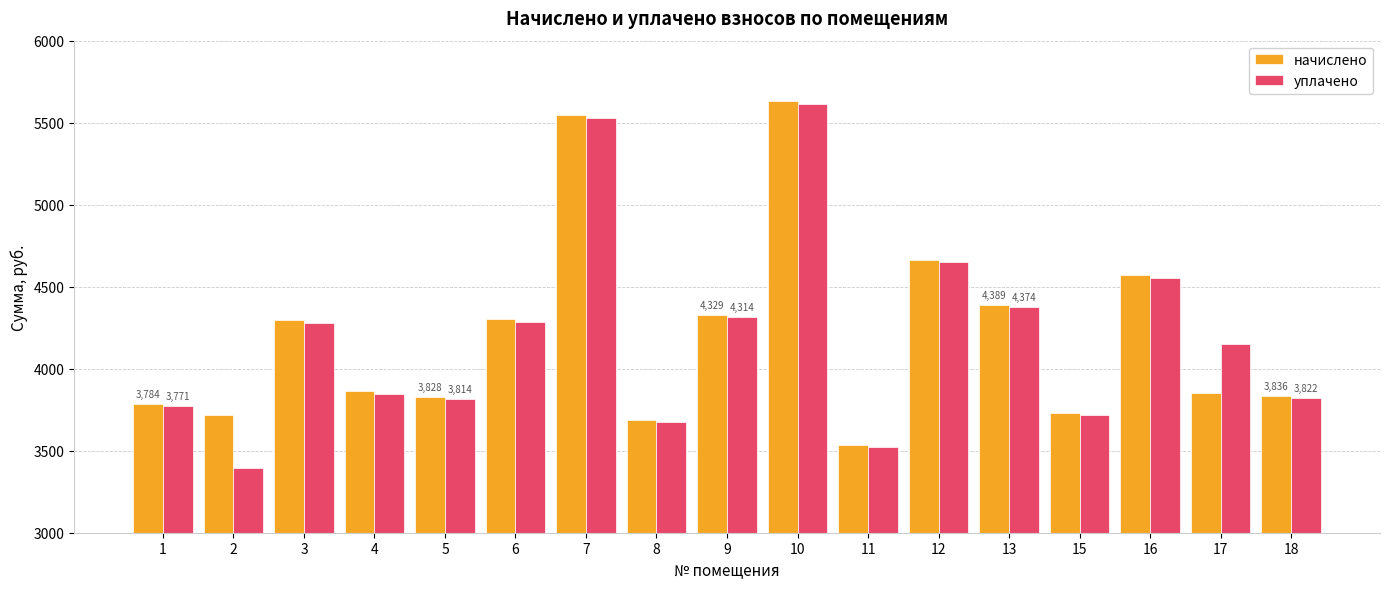

How many bars are there in total?

34